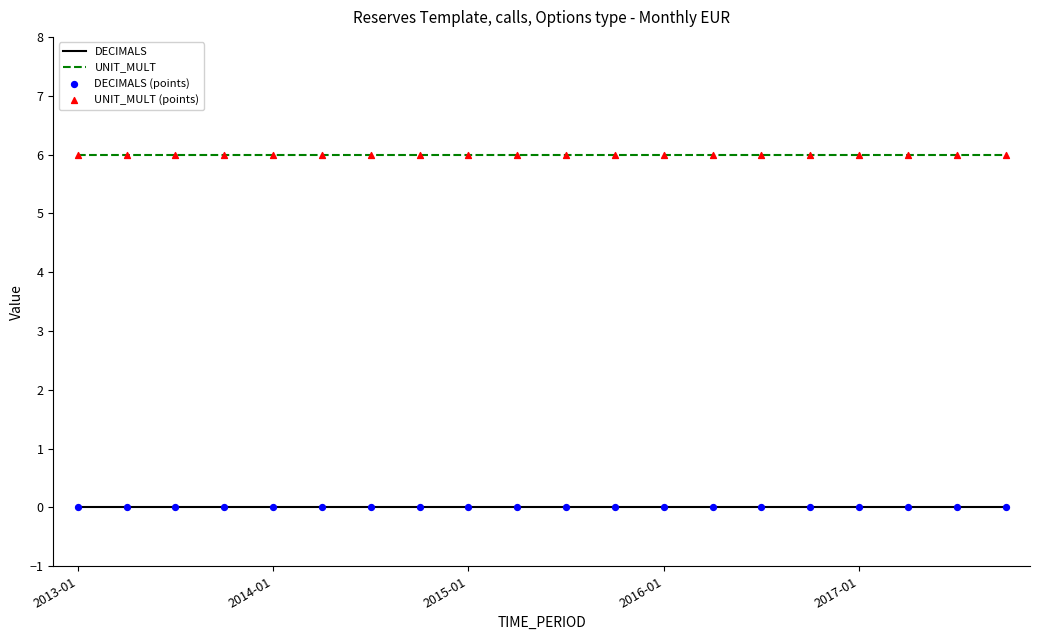

Which series has the largest total across all categories?

UNIT_MULT